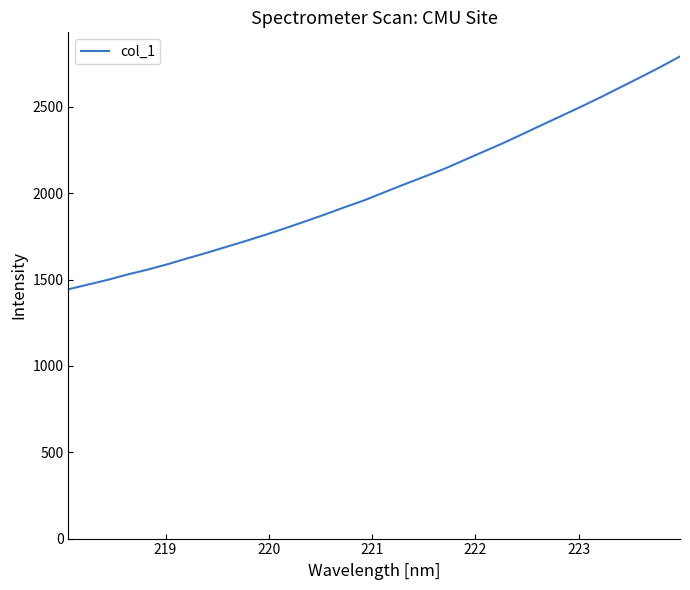

What is the minimum value shown in the chart?

1443.4